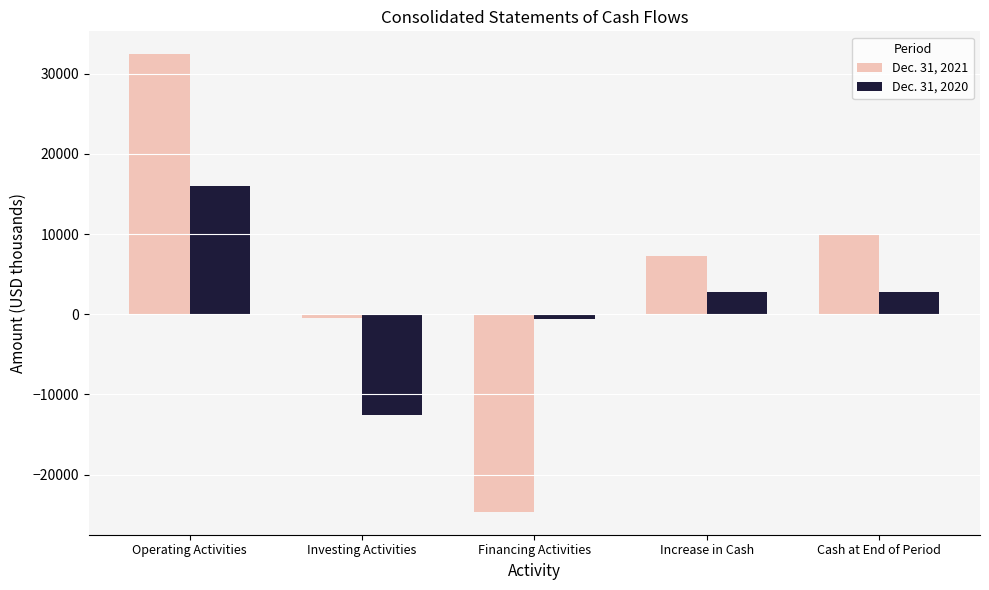

At which label does Dec. 31, 2020 reach its minimum?

Investing Activities